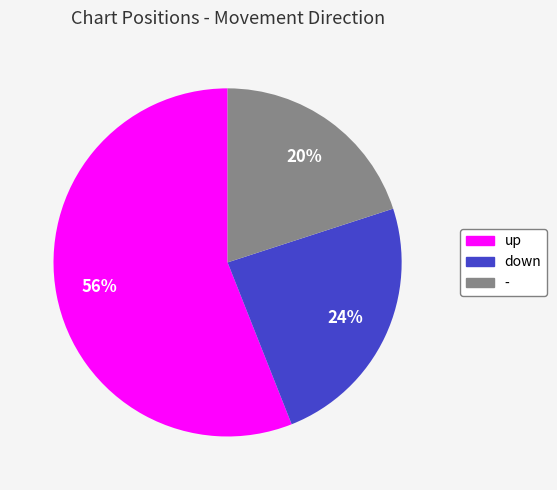

What is the smallest slice in the pie chart?

-